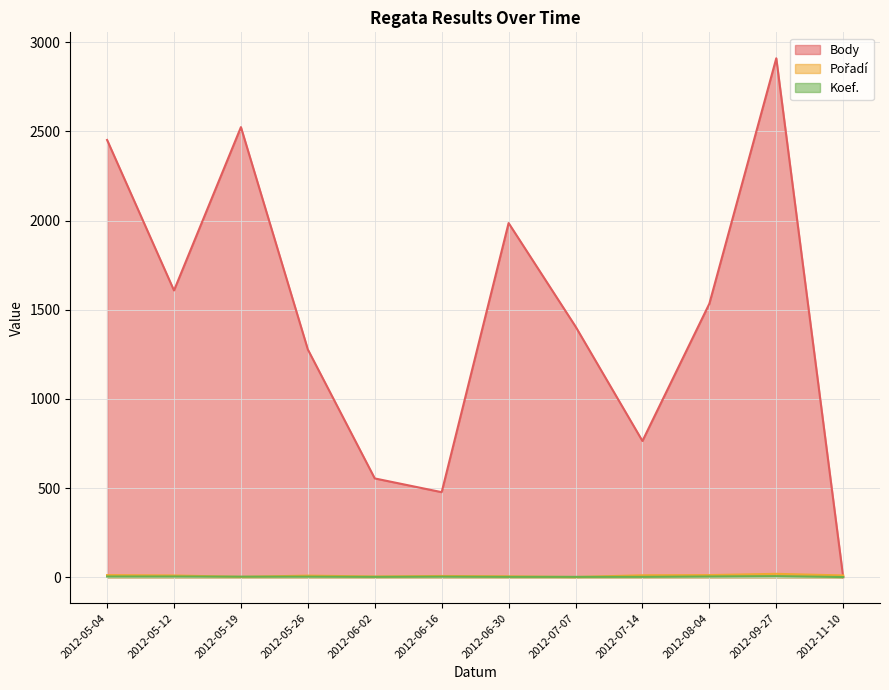

At how many categories does at least one series exceed 1405?

7